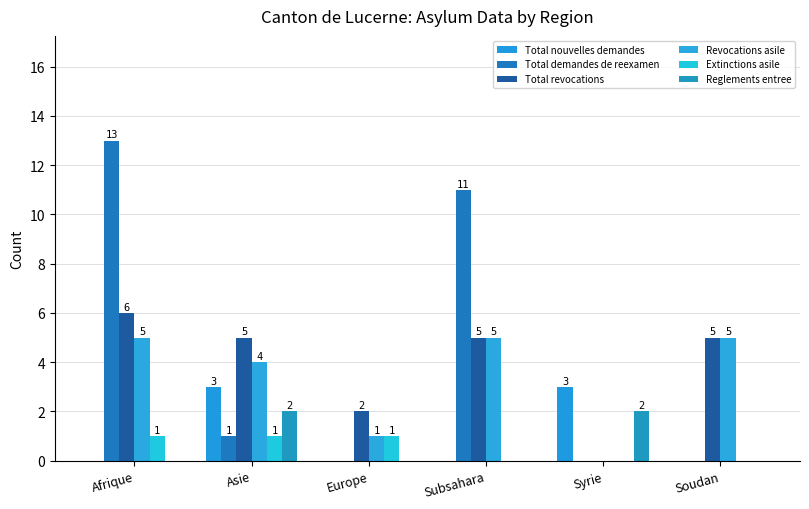

Which category has the highest value in the Revocations asile series?

Afrique